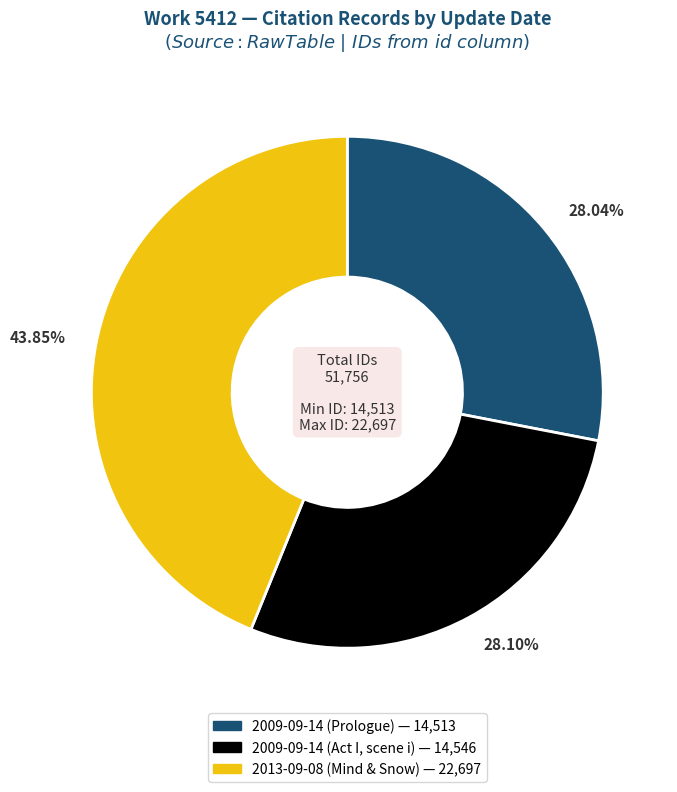

Is the sum of 2009-09-14 (Prologue) and 2009-09-14 (Act I, scene i) greater than half?

Yes